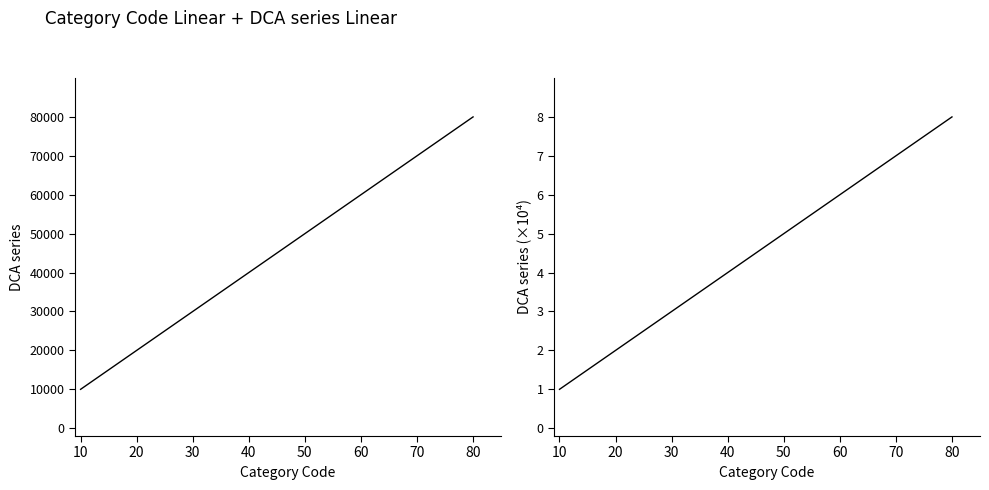

Which series has the largest total across all categories?

DCA series